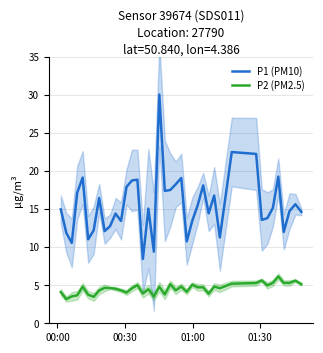

List the series in order of their overall mean, highest first.

P1 (PM10), P2 (PM2.5)